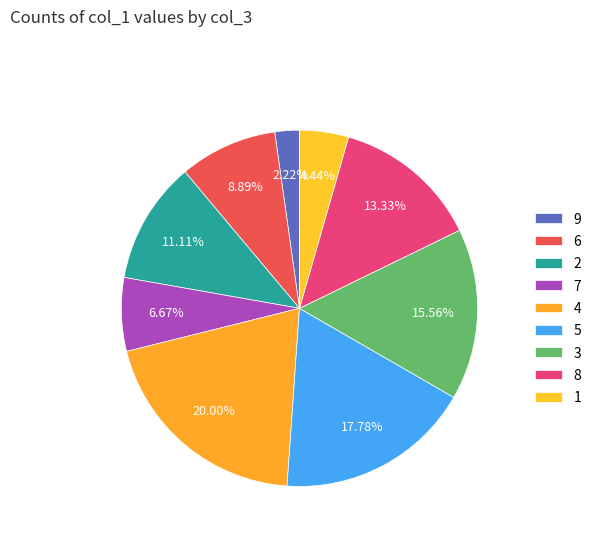

What is the smallest slice in the pie chart?

9